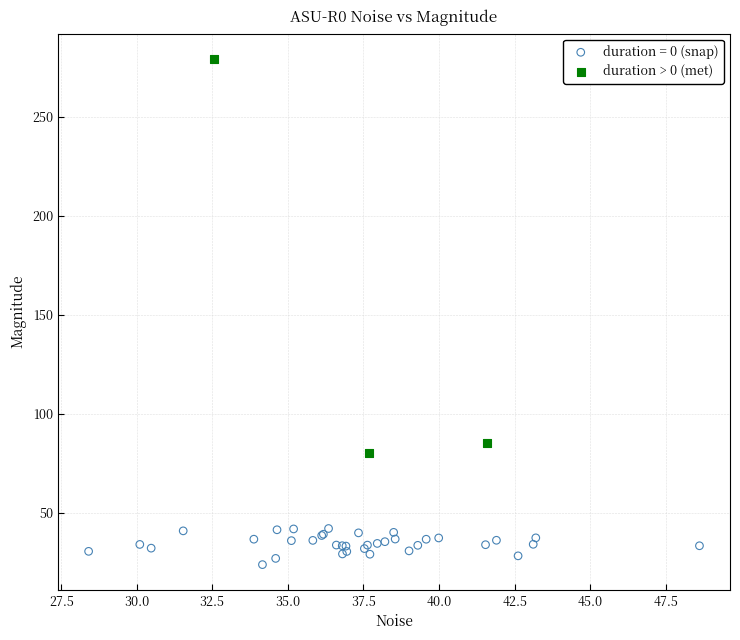

Which series has the largest Y range (max minus min)?

duration > 0 (met)